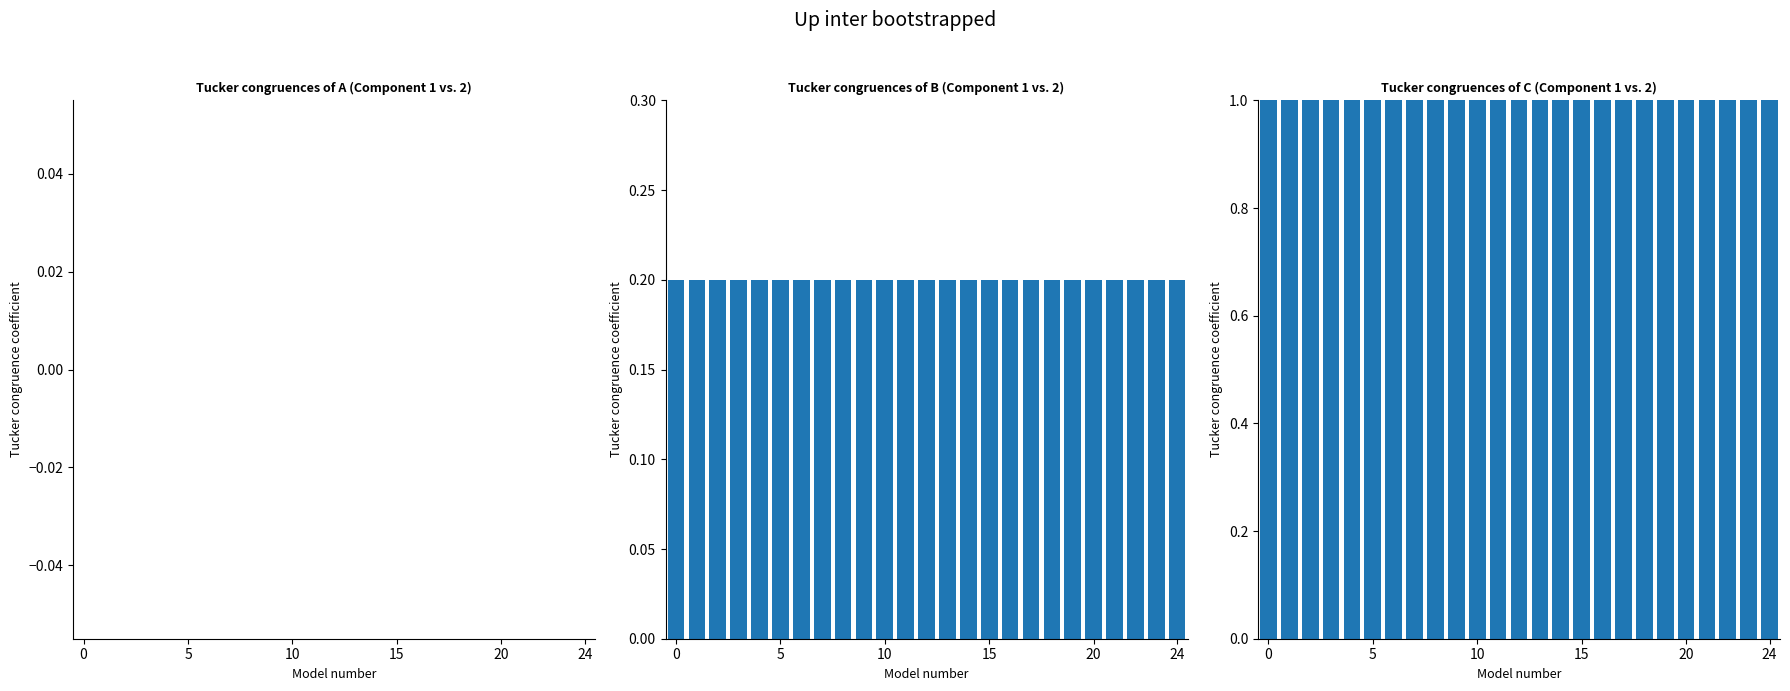

What is the label of the 7th bar from the left?

6